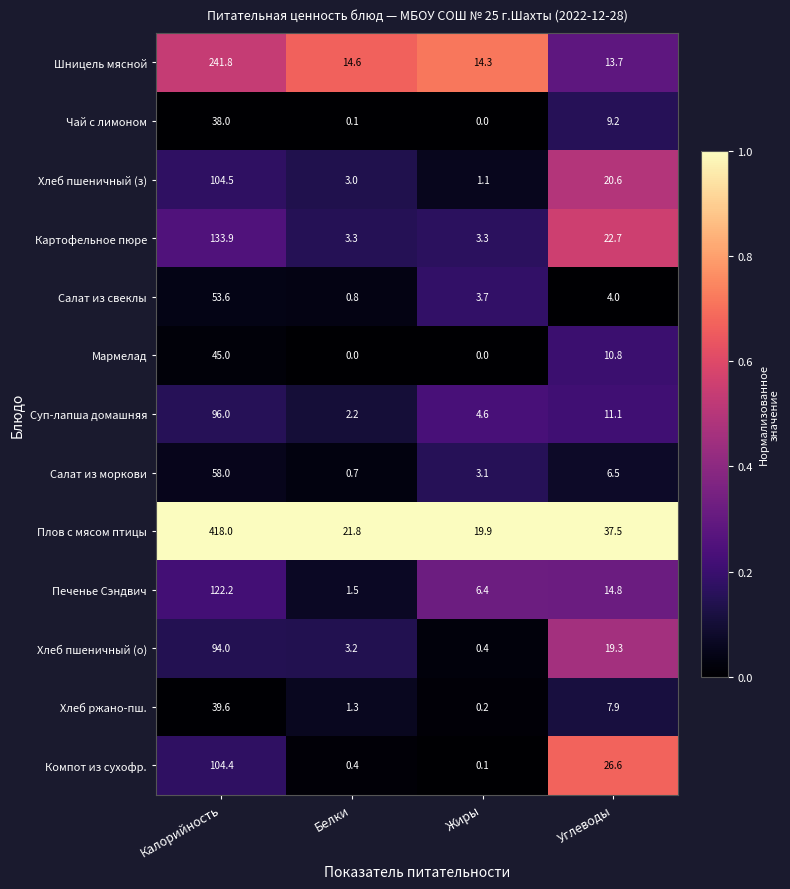

What is the maximum value shown in the chart?

418.0